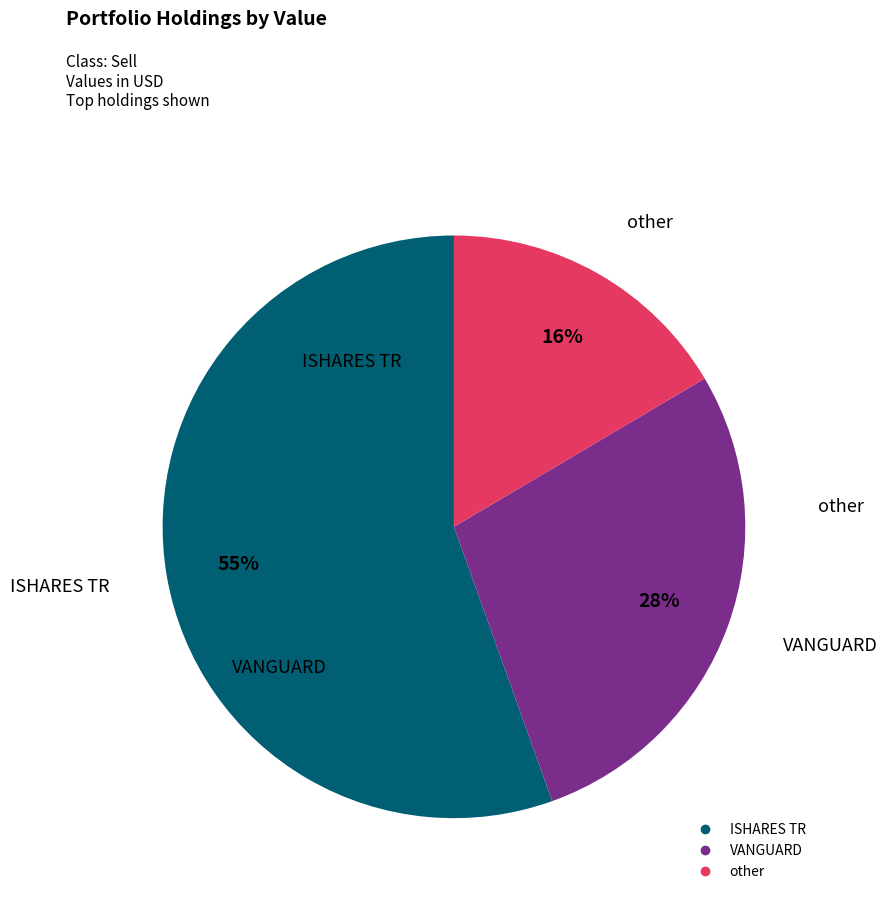

To the nearest percent, what is the average slice percentage?

33%